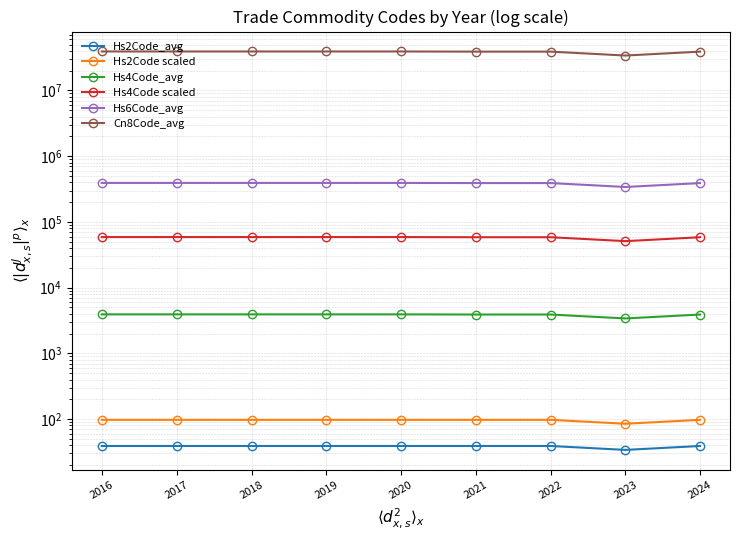

Reading left to right, list all the values displayed in this chart.

Hs2Code_avg: 2016=39.0	2017=39.0	2018=39.0	2019=39.0	2020=39.0	2021=39.0	2022=39.0	2023=34.0	2024=39.0
Hs2Code scaled: 2016=97.5	2017=97.5	2018=97.5	2019=97.5	2020=97.5	2021=97.5	2022=97.5	2023=85.0	2024=97.5
Hs4Code_avg: 2016=3923.0	2017=3923.0	2018=3923.0	2019=3923.0	2020=3923.0	2021=3902.0	2022=3902.0	2023=3403.0	2024=3902.0
Hs4Code scaled: 2016=58845.0	2017=58845.0	2018=58845.0	2019=58845.0	2020=58845.0	2021=58530.0	2022=58530.0	2023=51045.0	2024=58530.0
Hs6Code_avg: 2016=392350.0	2017=392350.0	2018=392350.0	2019=392350.0	2020=392350.0	2021=390210.0	2022=390210.0	2023=340319.0	2024=390210.0
Cn8Code_avg: 2016=39235090.0	2017=39235090.0	2018=39235090.0	2019=39235090.0	2020=39235090.0	2021=39021000.0	2022=39021000.0	2023=34031980.0	2024=39021000.0